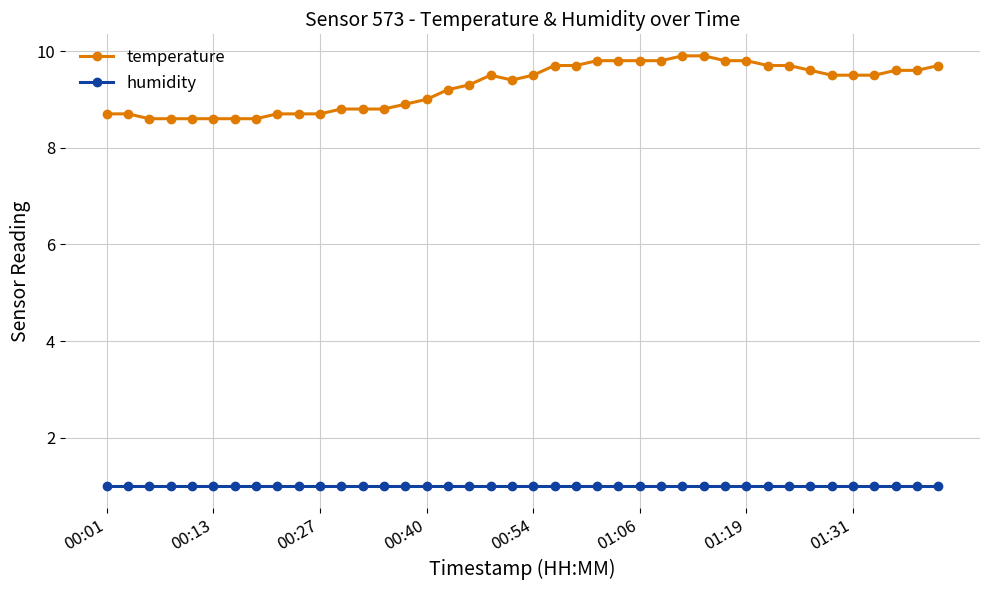

List the series in order of their peak value, highest first.

temperature, humidity